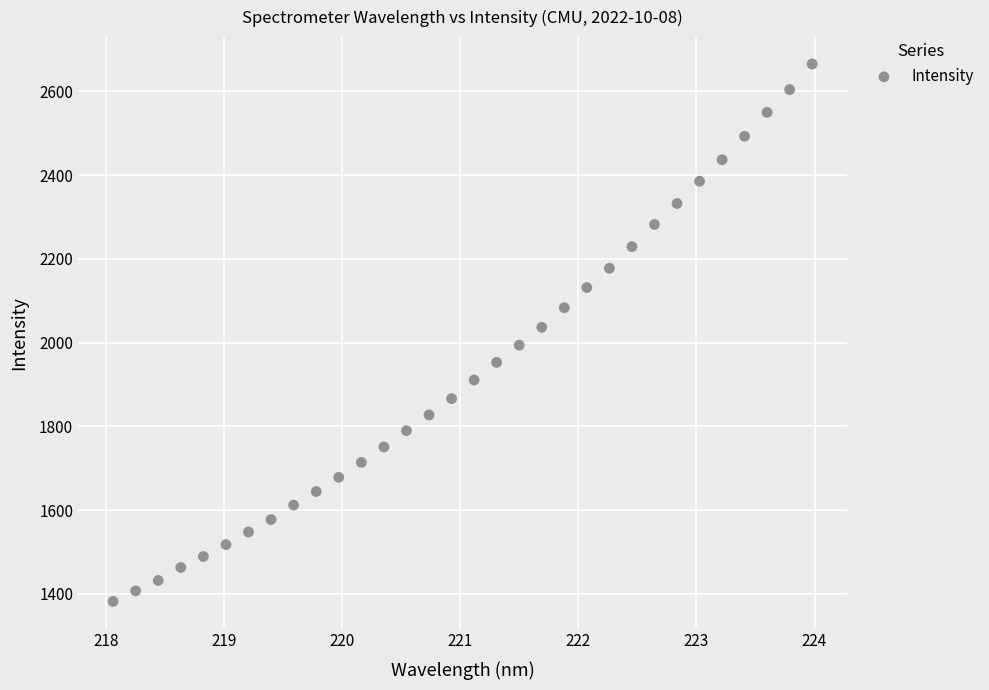

What is the range of X values (max minus min)?

5.9